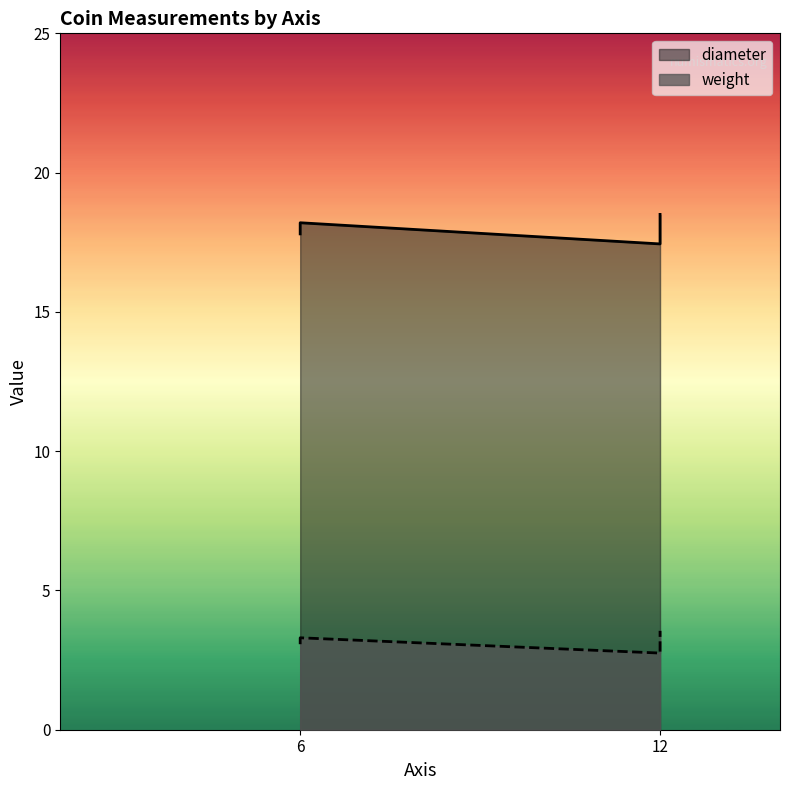

What is the difference between the highest and lowest values at 12?

14.9